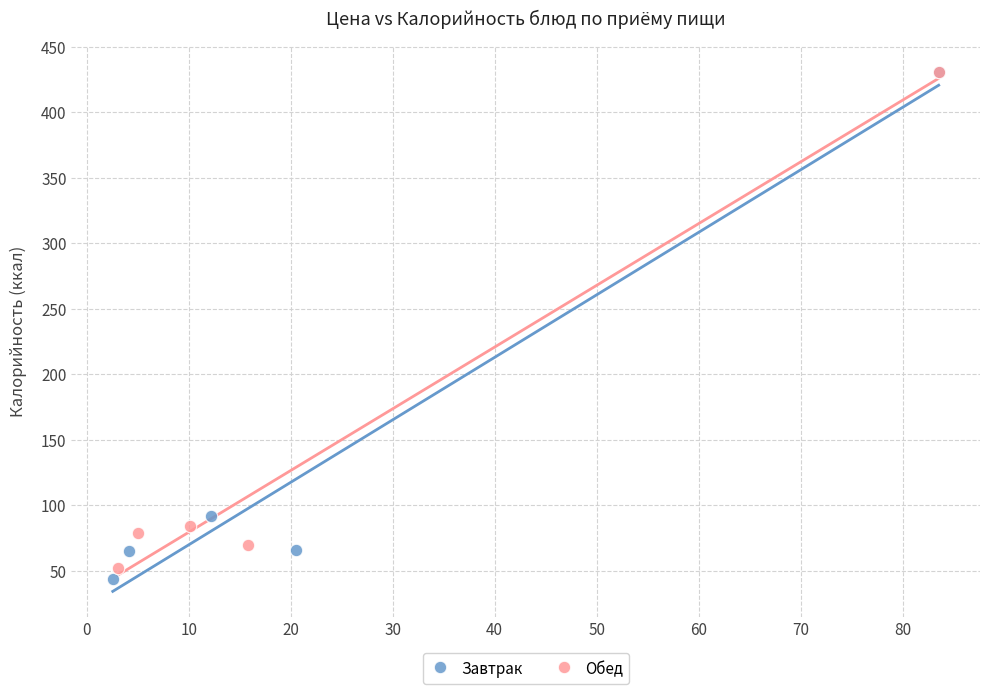

Which series has the largest Y range (max minus min)?

Завтрак